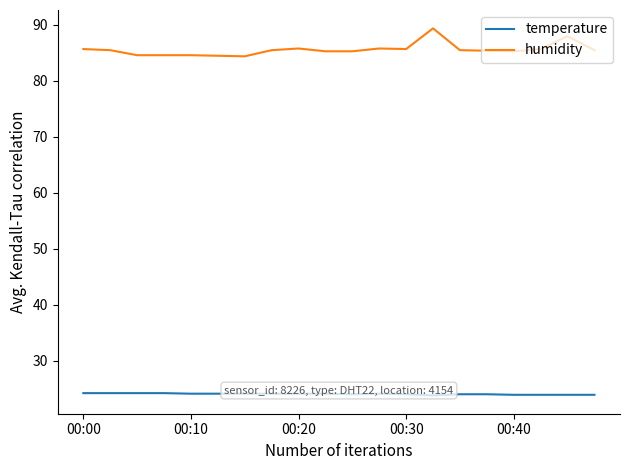

In humidity, how many points are lower than both neighbors (excluding endpoints)?

3